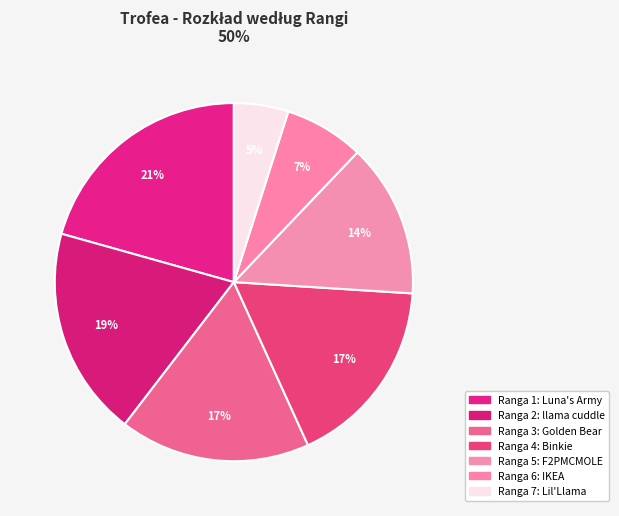

What is the largest slice in the pie chart?

1